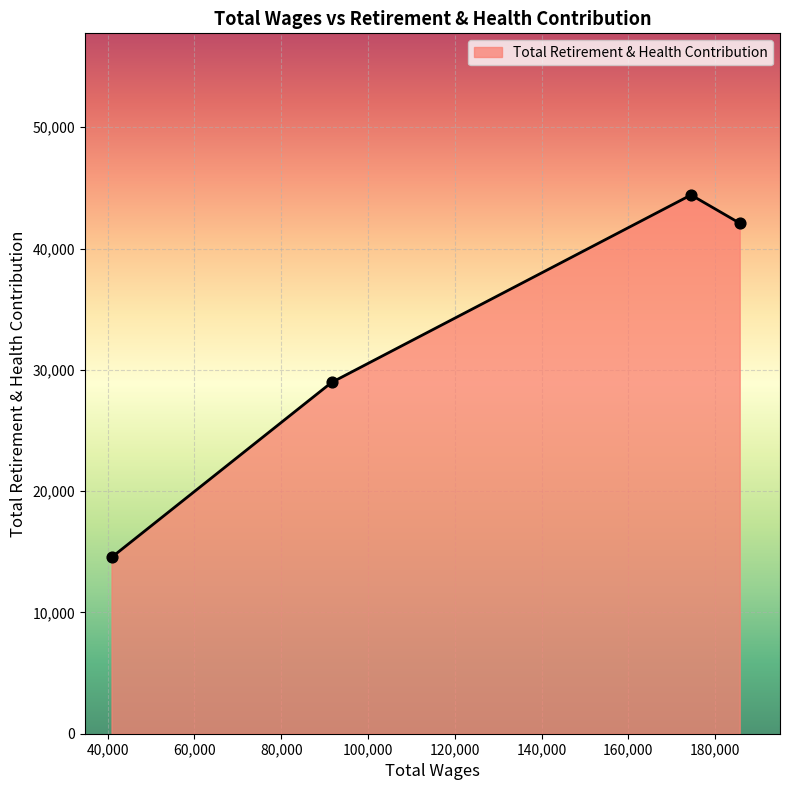

What is the difference between the maximum and minimum values?

29885